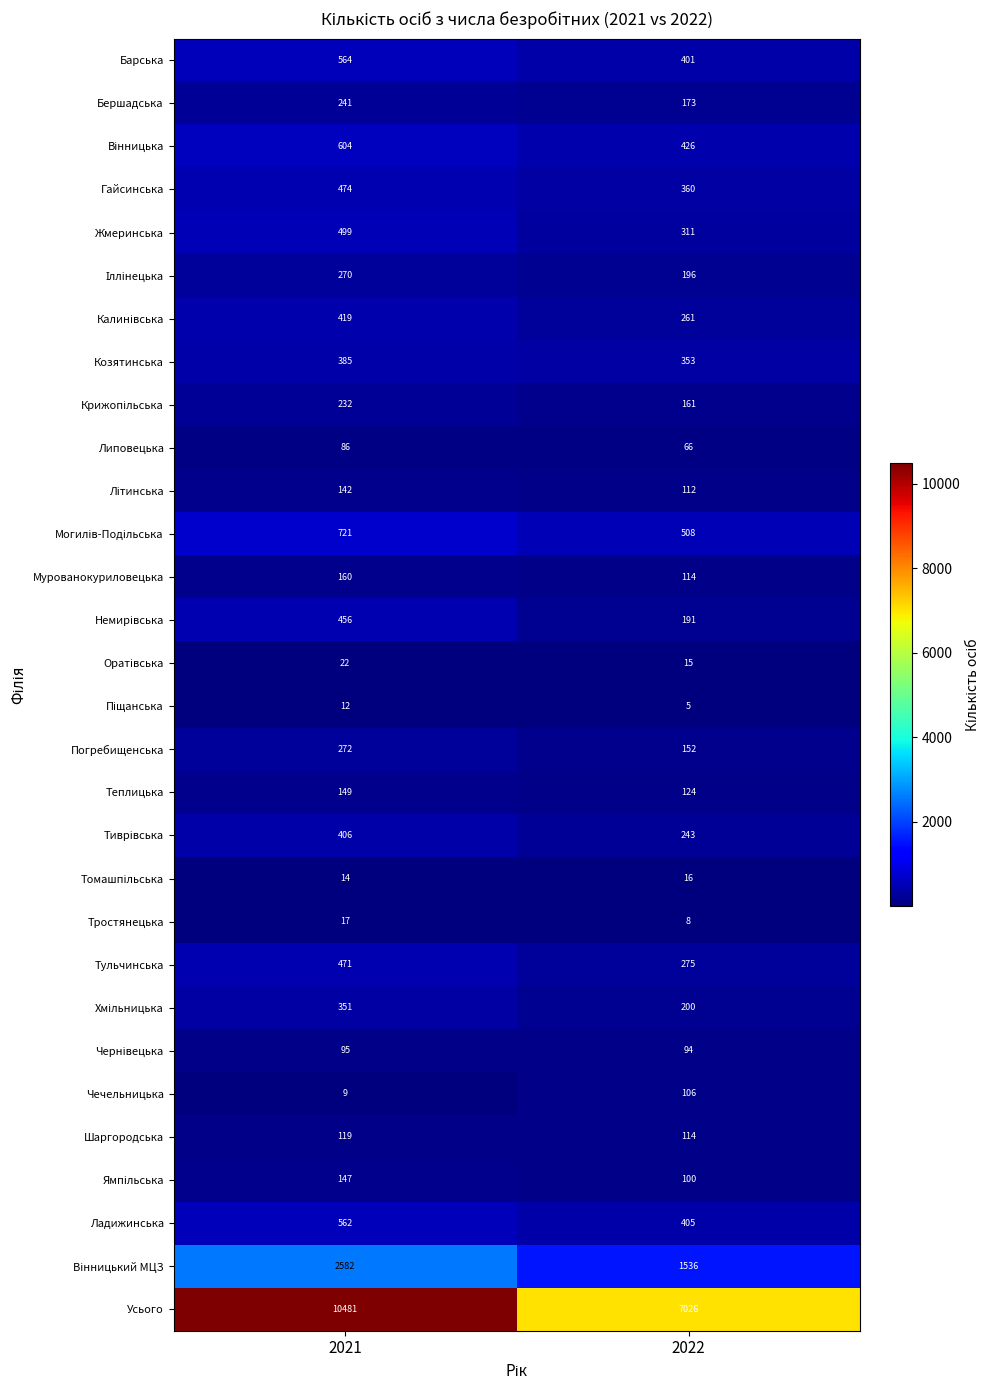

List the labels in order of Ладижинська value, largest first.

2021, 2022